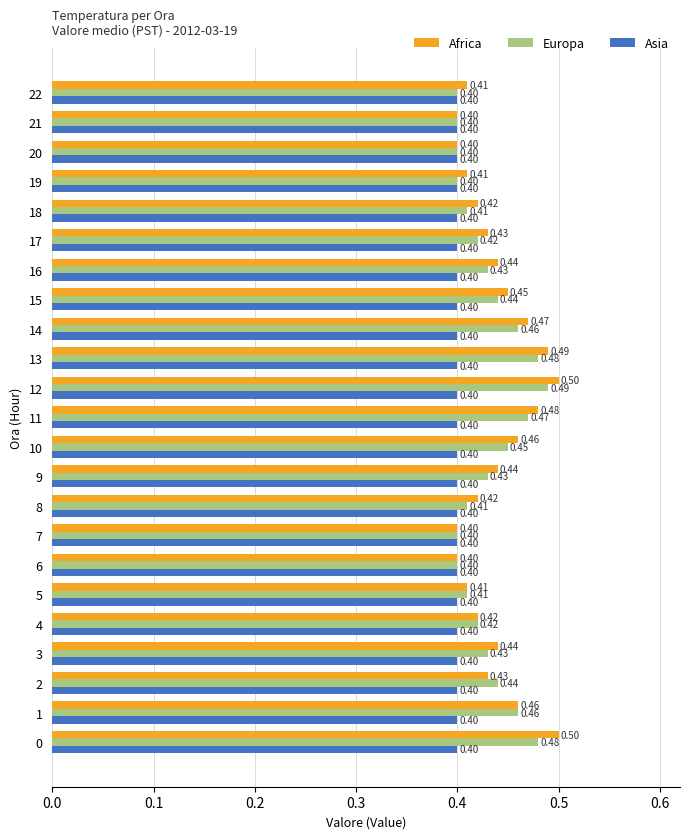

Rank the series by their maximum value, from highest to lowest.

Africa, Europa, Asia